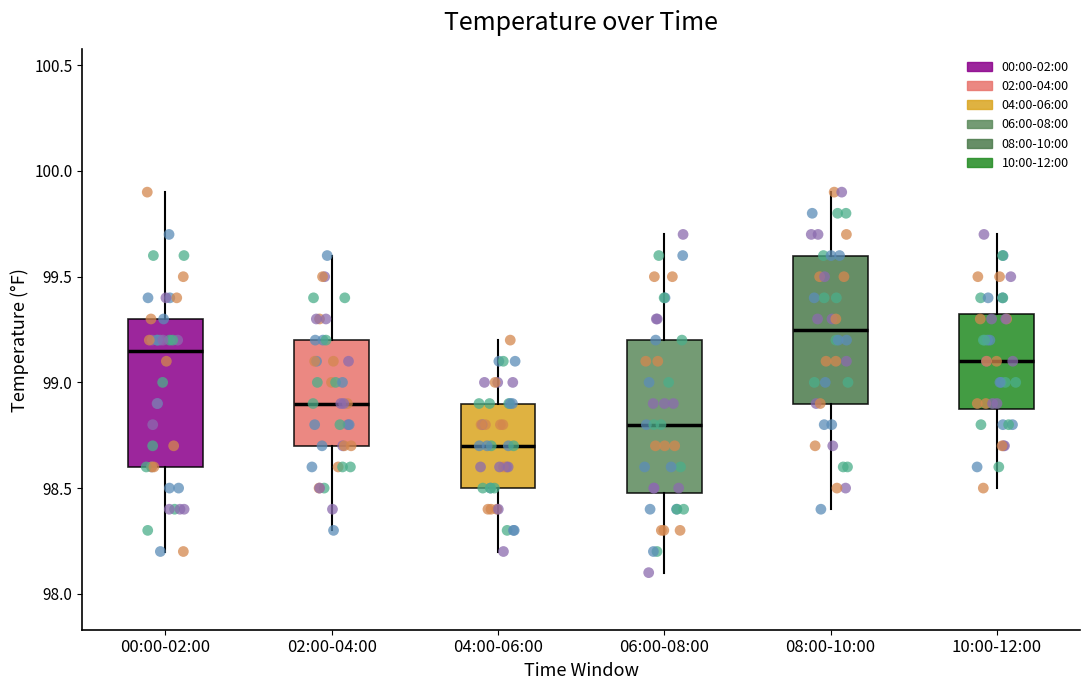

Which box has the lowest median line?

04:00-06:00